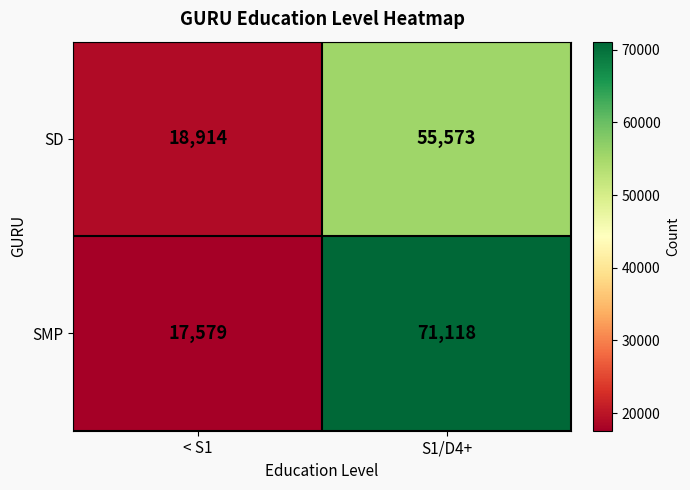

Which series changed the most between < S1 and S1/D4+?

SMP